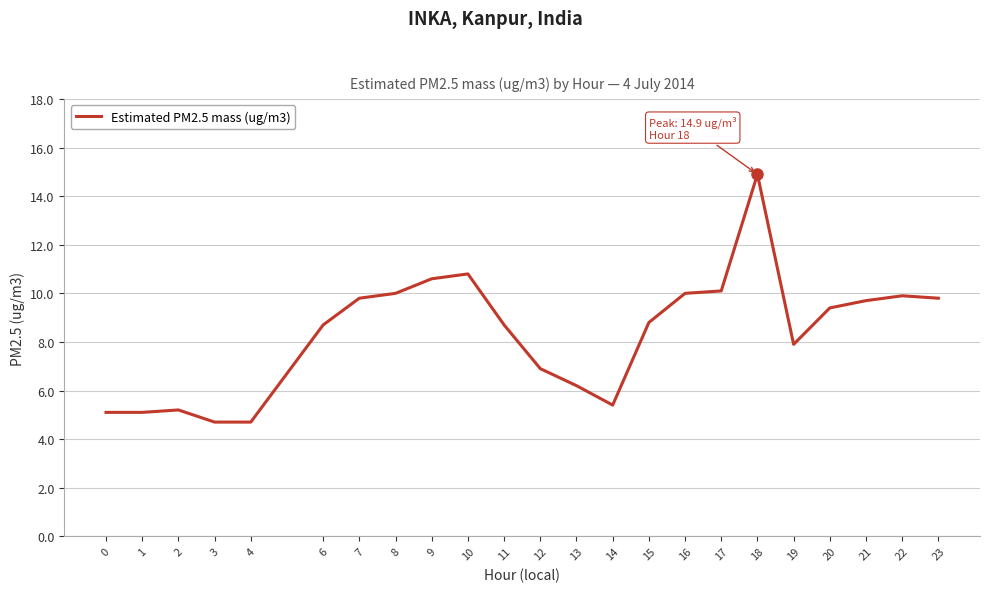

What is the ratio of the value at 9 to the value at 13?

1.7